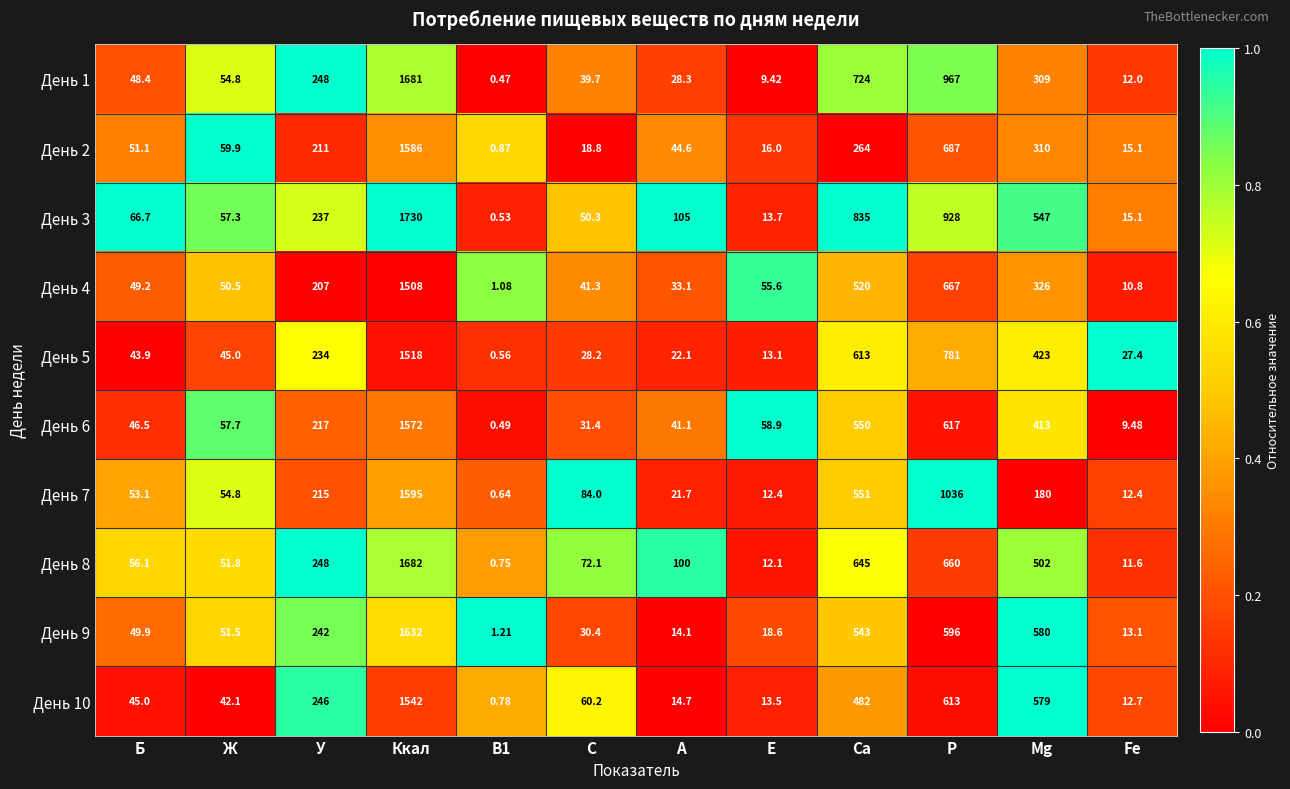

Where does the День 7 series first go above 84?

У